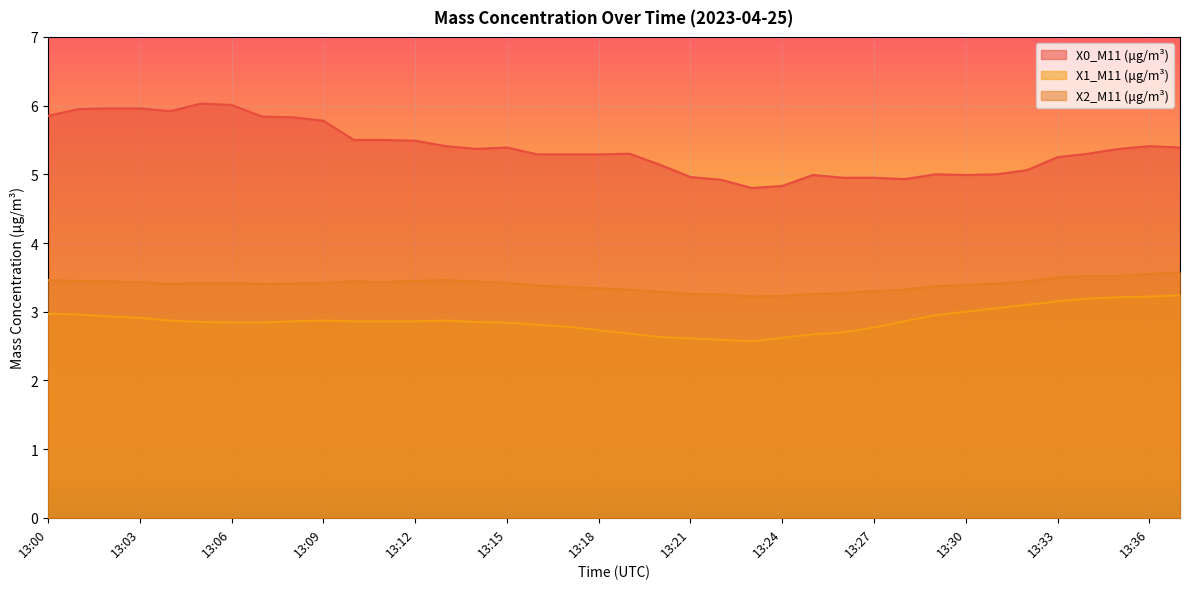

Between 13:10 and 13:15, which series saw the biggest shift?

X0_M11 (μg/m³)